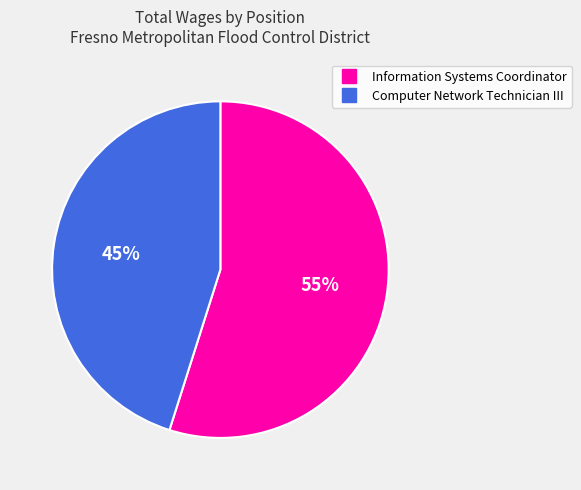

Which has a higher value, Computer Network Technician III or Information Systems Coordinator?

Information Systems Coordinator